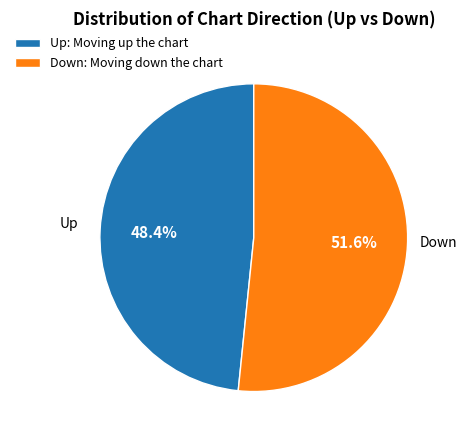

Rank the categories by value from lowest to highest.

Up: Moving up the chart, Down: Moving down the chart